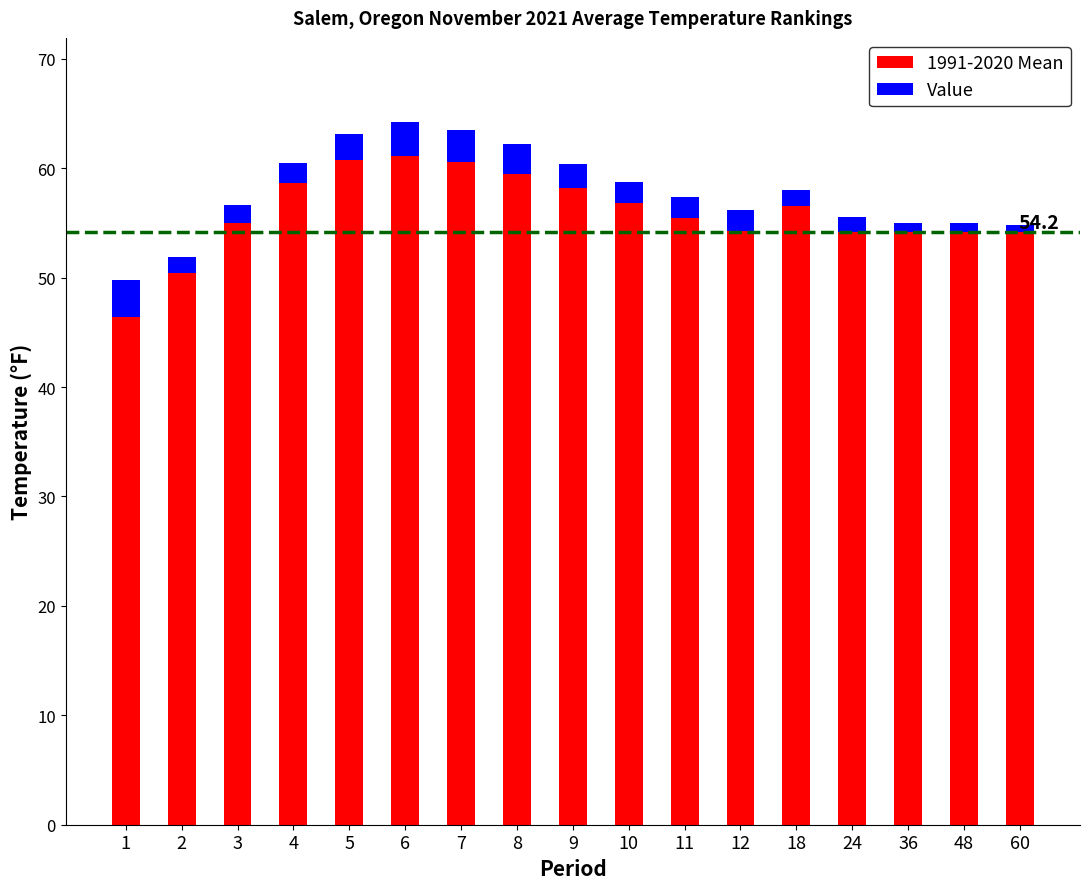

Is it true that 1991-2020 Mean equals 71.5 at 2?

False